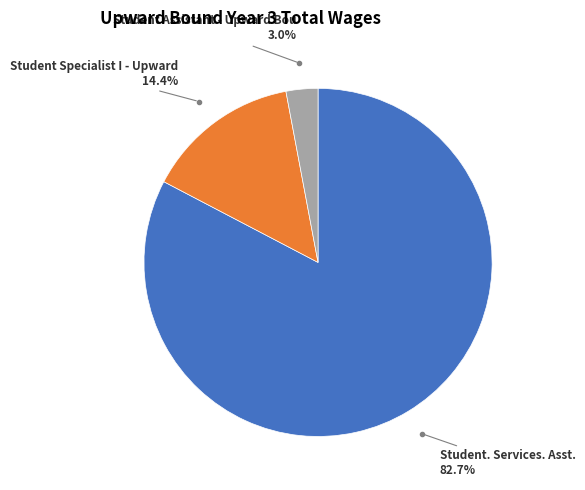

Rank the categories by value from lowest to highest.

Student Assistant - Upward Bou, Student Specialist I - Upward, Student. Services. Asst.